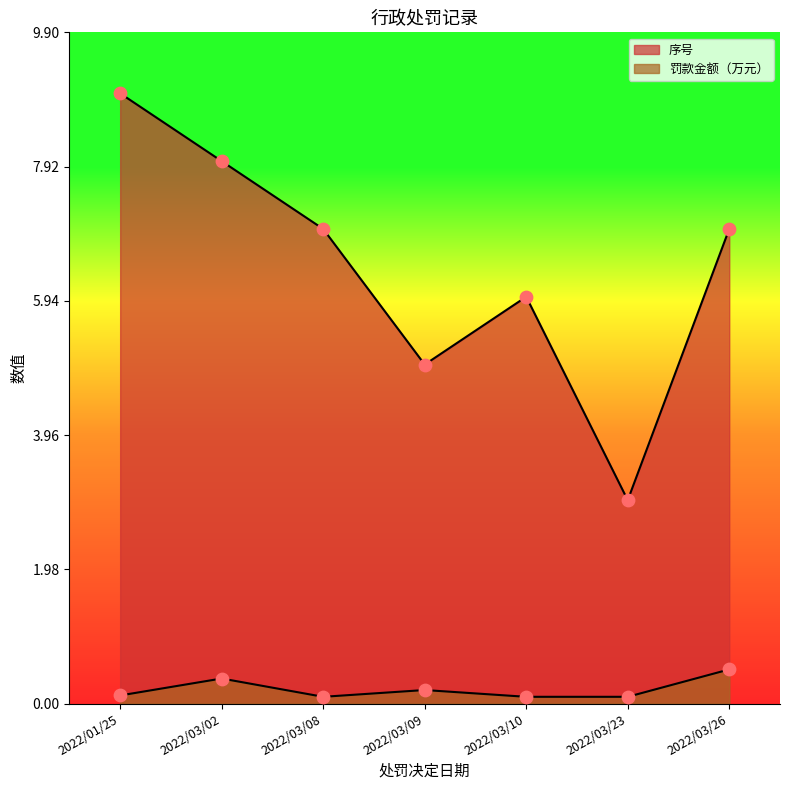

Which series has the largest total across all categories?

序号